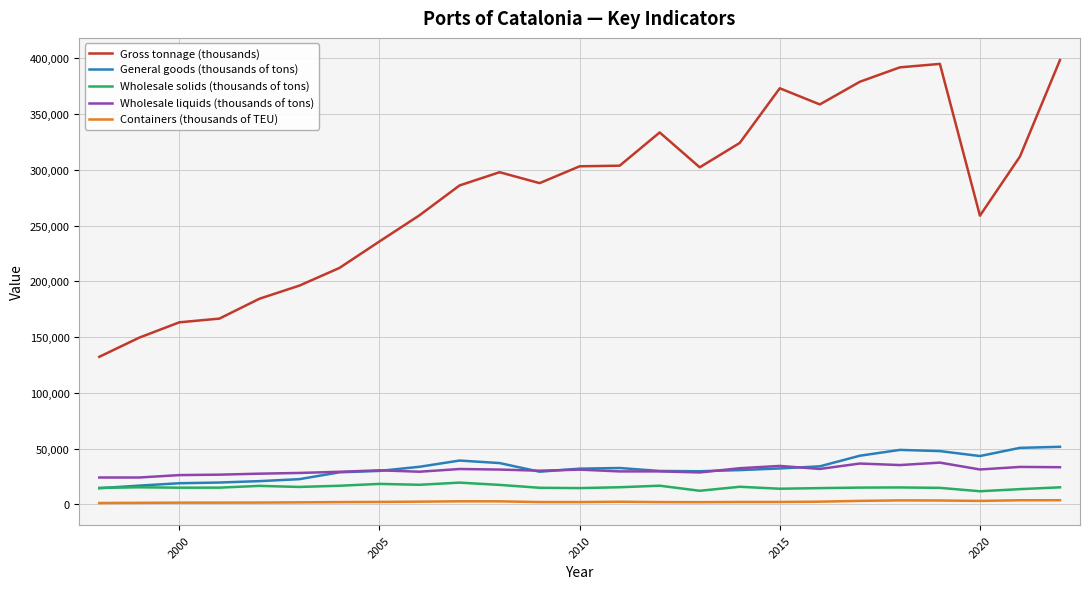

True or false: Wholesale solids (thousands of tons) and Wholesale liquids (thousands of tons) intersect in this chart.

False